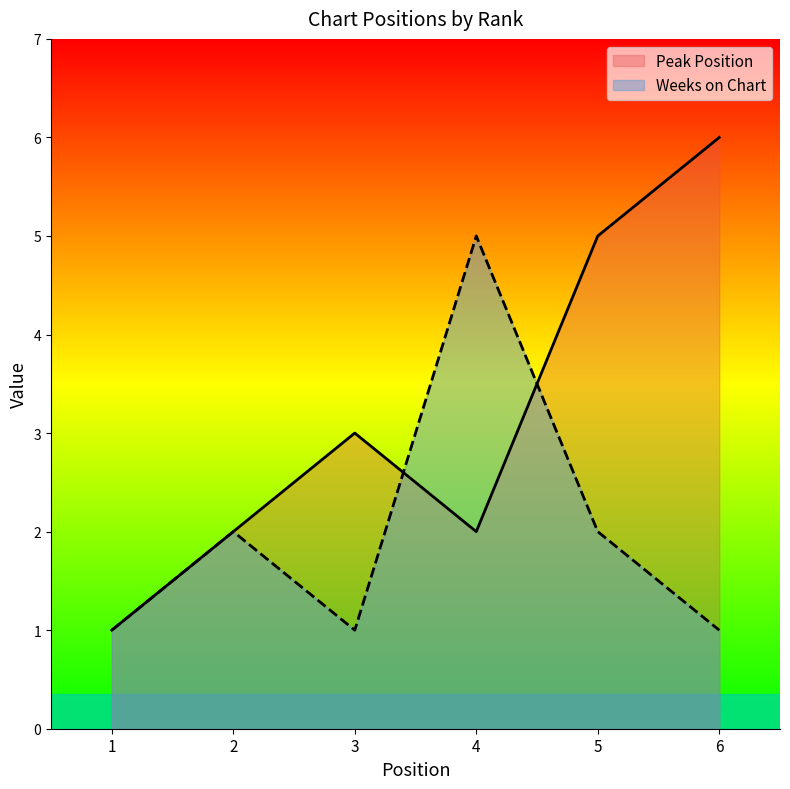

True or false: Weeks on Chart and Peak Position intersect in this chart.

True